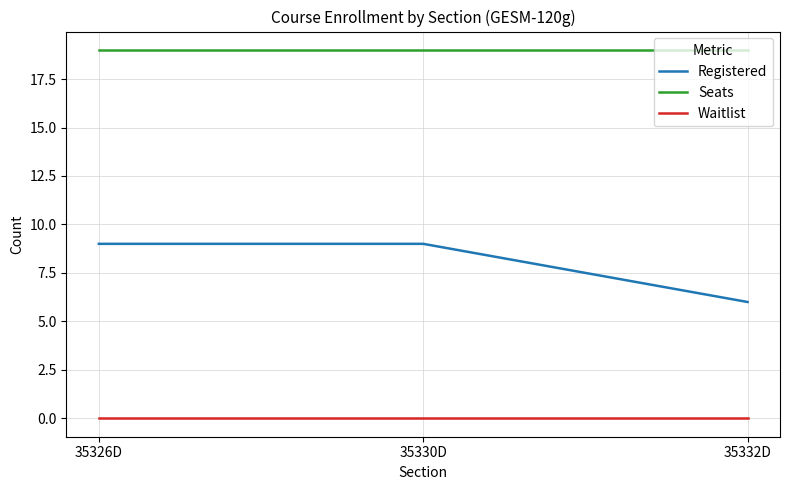

Reading right to left, list all the values displayed in this chart.

Registered: 6	9	9
Seats: 19	19	19
Waitlist: 0	0	0